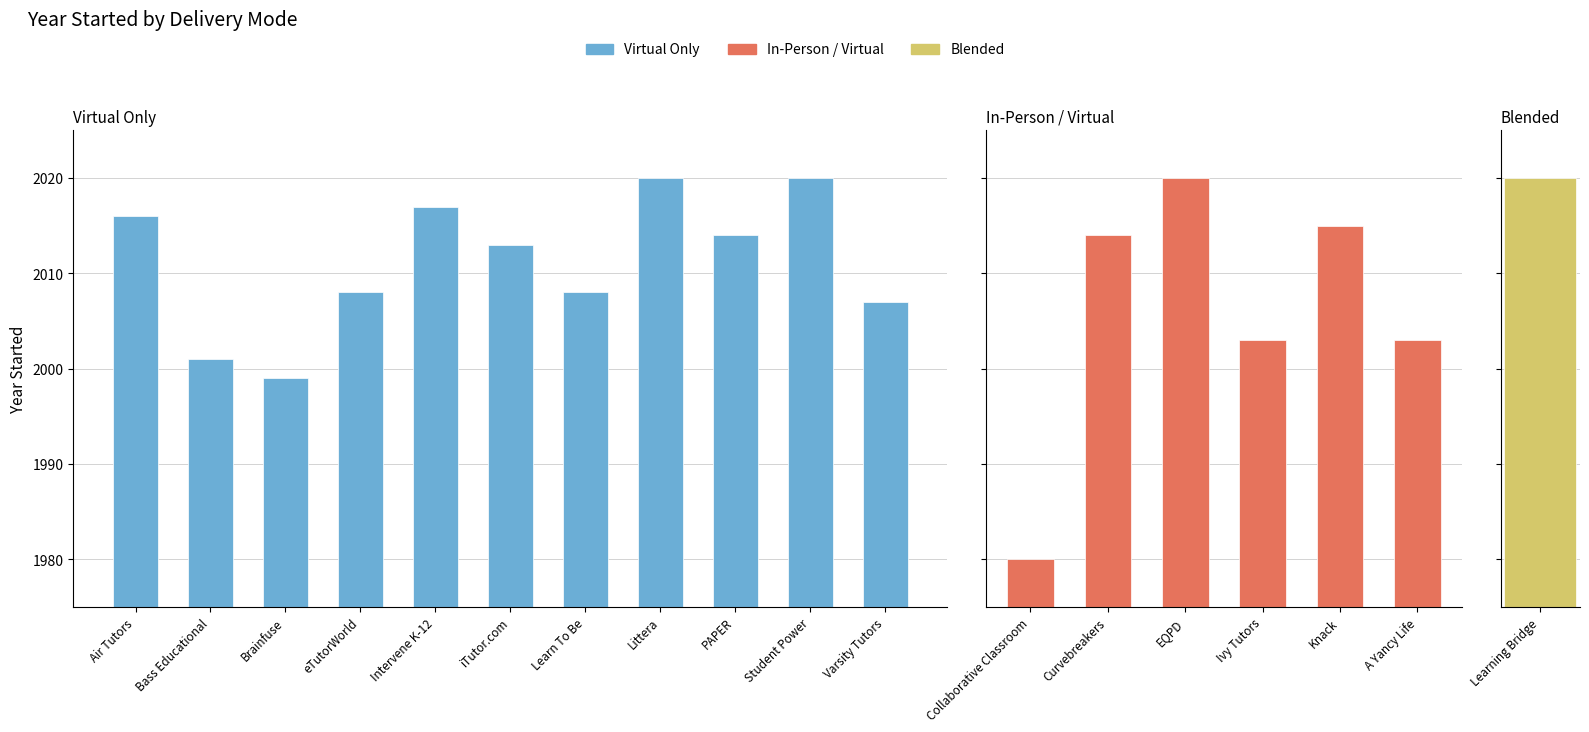

Are the bars horizontal?

No